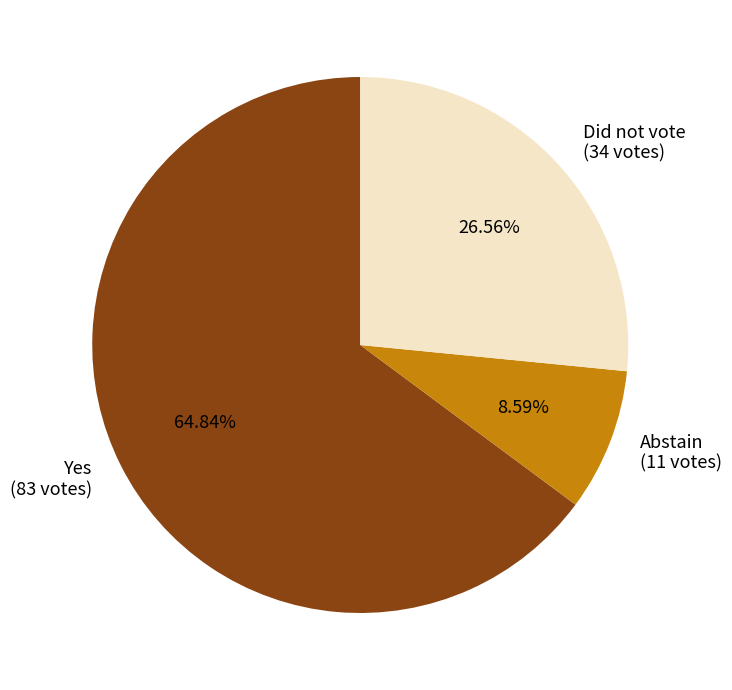

How many slices are in this pie chart?

3